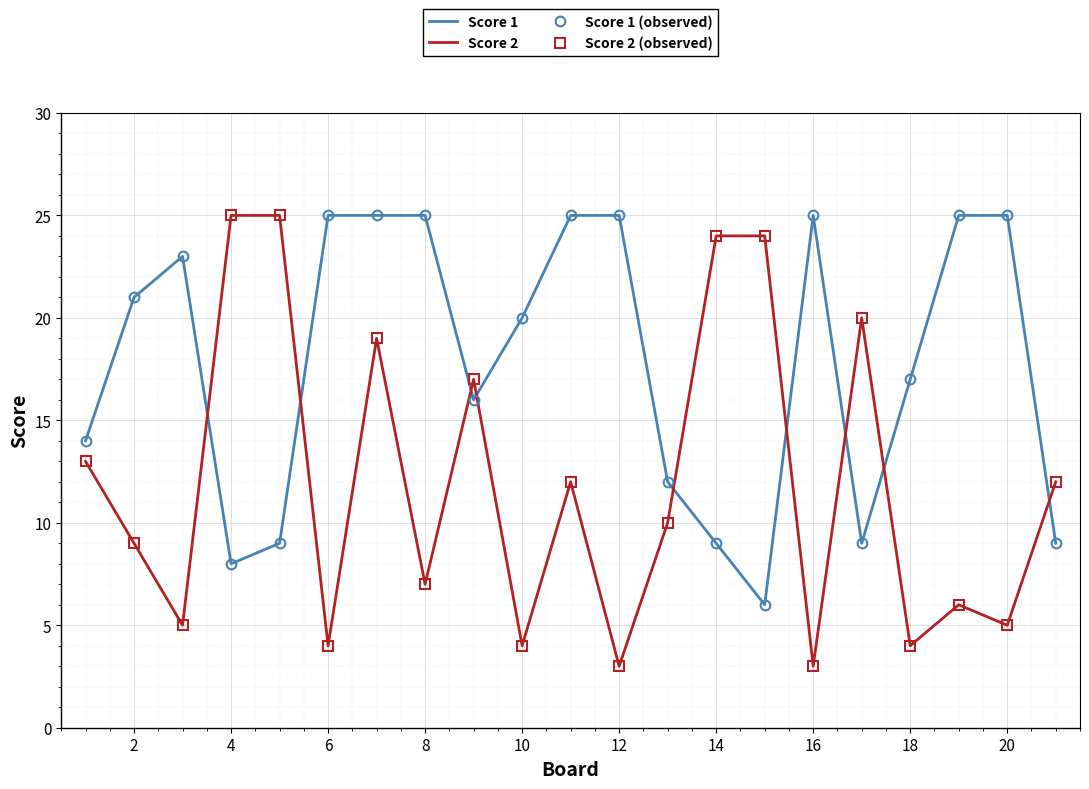

How many interior local valleys does the Score 1 (observed) series have?

4